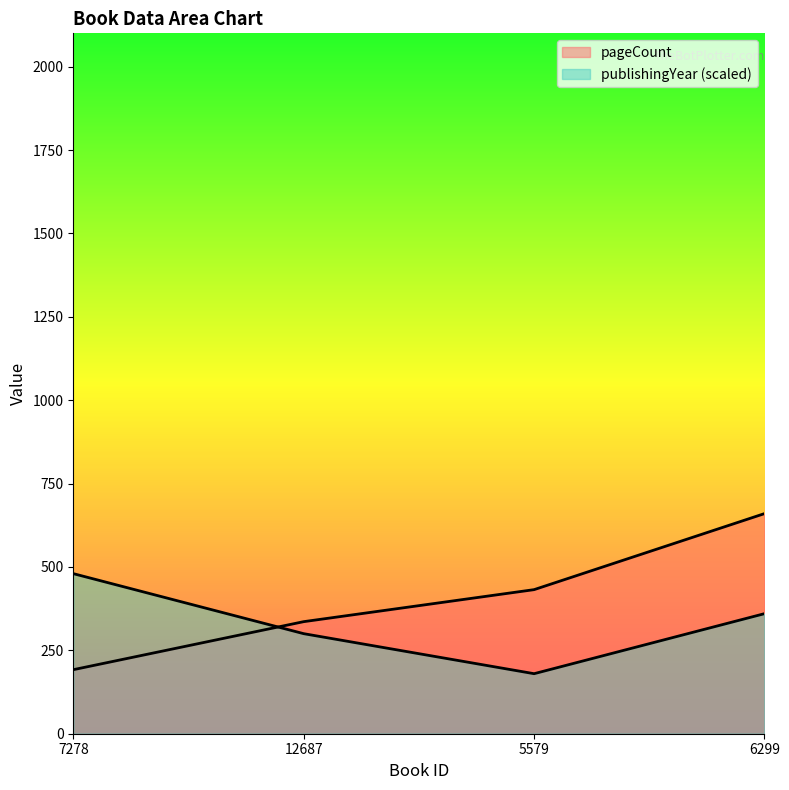

In publishingYear, how many points are lower than both neighbors (excluding endpoints)?

1